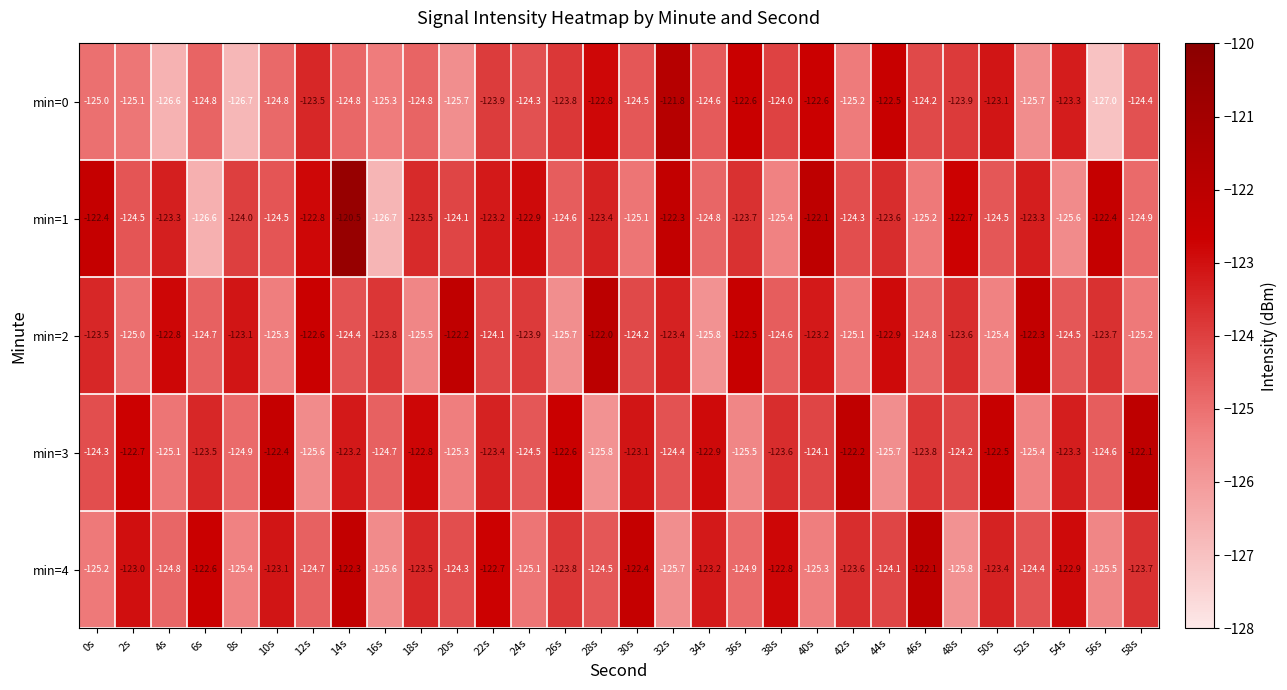

Between 8s and 24s, which series saw the biggest shift?

min=0